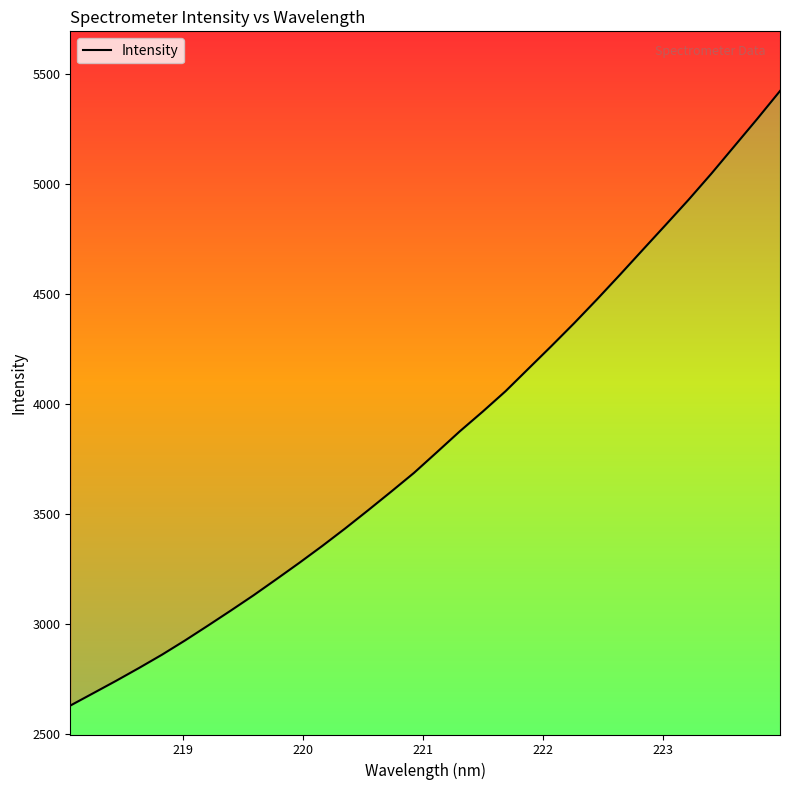

Is this an area chart (filled region under the line)?

No